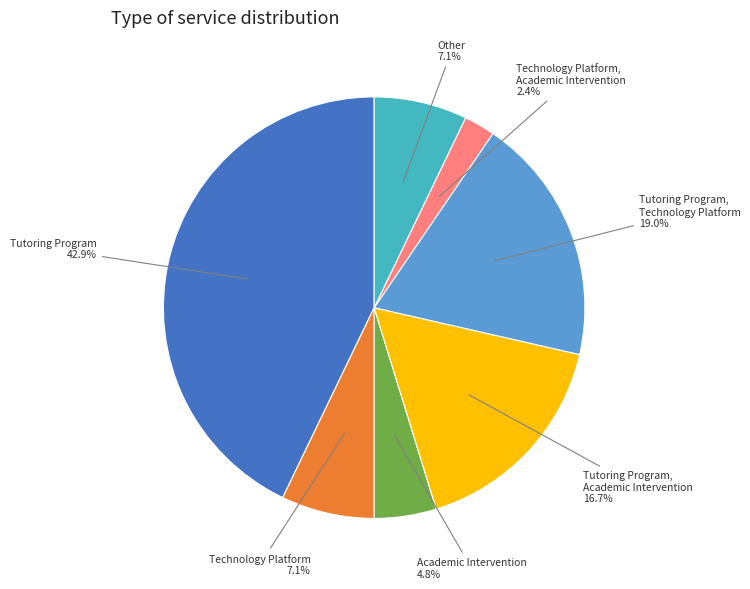

How many slices are in this pie chart?

7